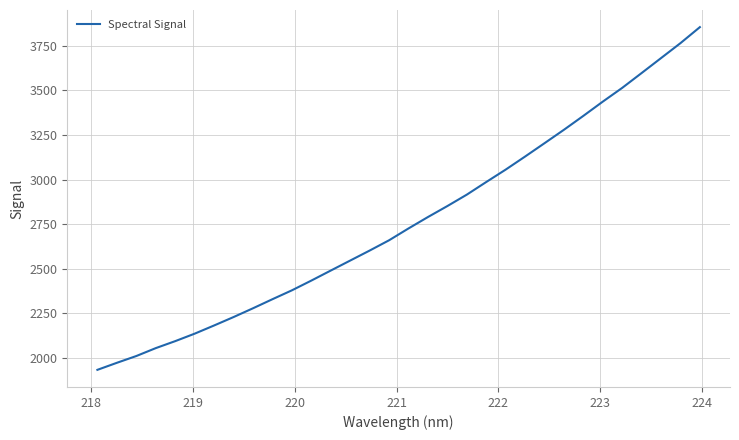

What is the smallest value displayed?

1933.1